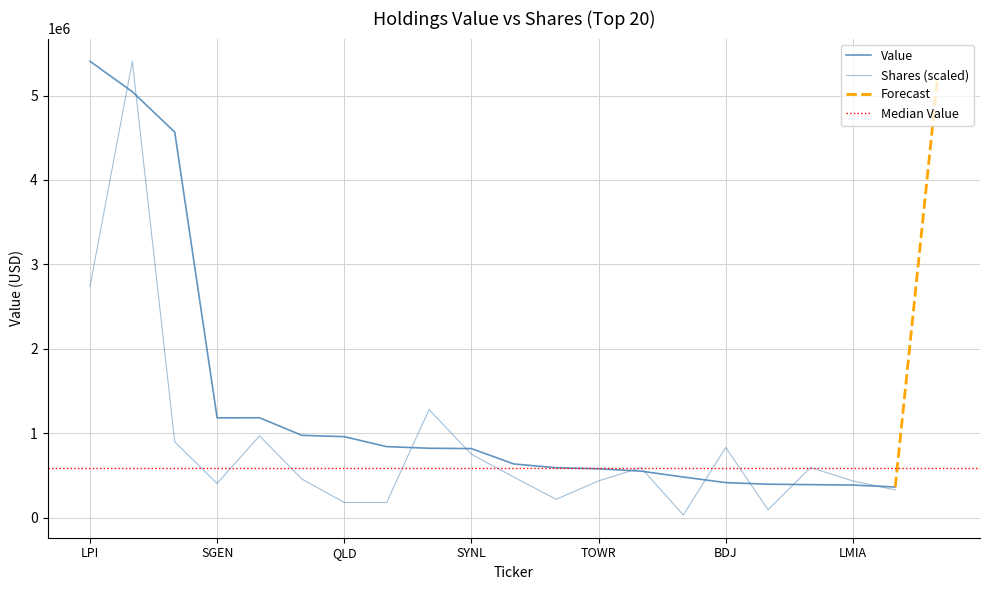

What is the minimum value for Value?

364000.0